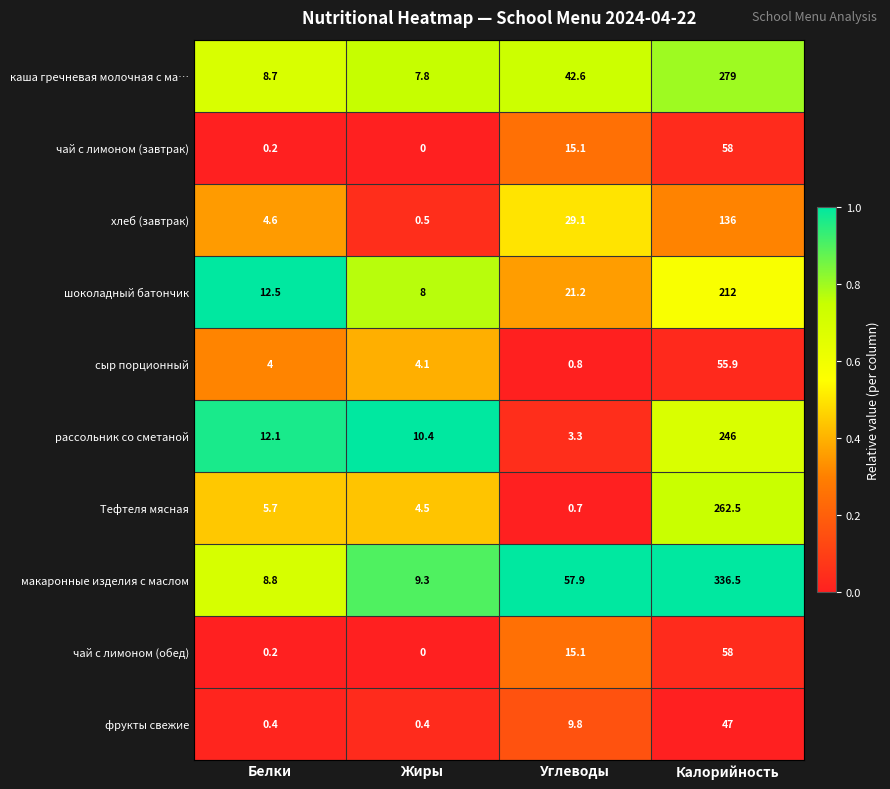

Is the value of хлеб (завтрак) at Углеводы greater than the value of Тефтеля мясная at Жиры?

Yes